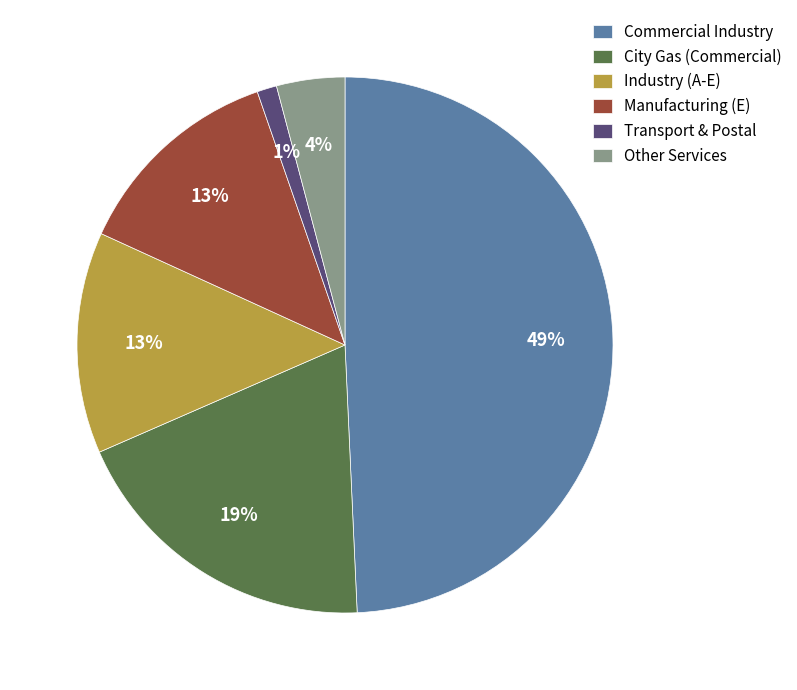

To the nearest percent, what is the combined percentage of Manufacturing (E) and Other Services?

17%